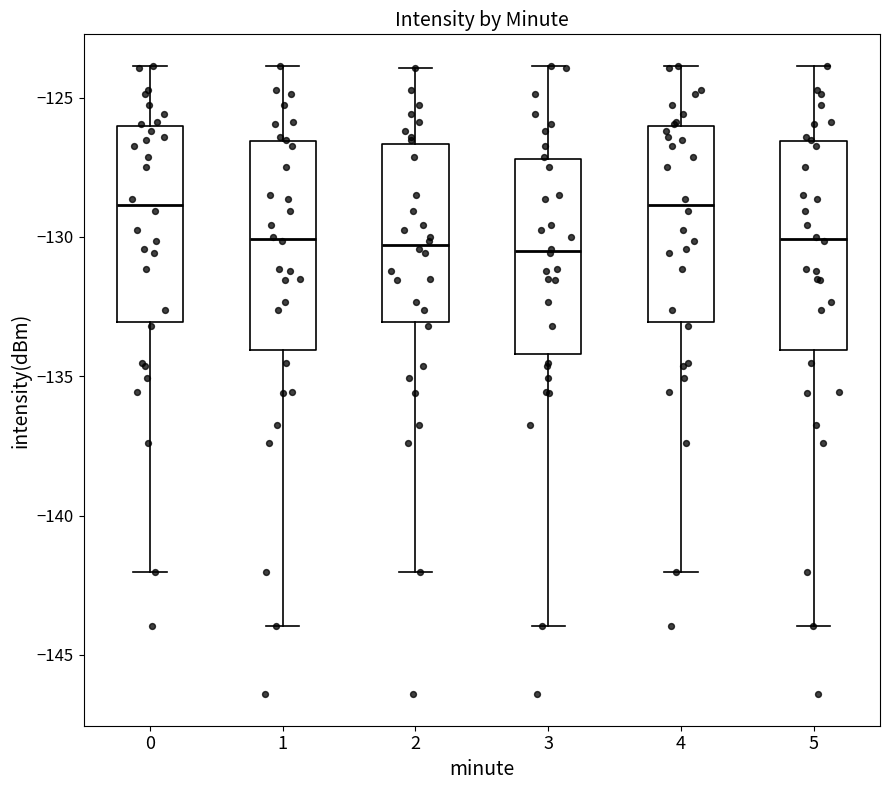

Reading left to right, read every box against the y-axis: the position of its median line, the range the box covers, and the ends of its whiskers. The values are not printed on the chart, so give them approximately, as read against the axis.

0: median -129.0, box -133.0 to -126.0, whiskers -142.0 to -124.0
1: median -130.0, box -134.0 to -126.5, whiskers -144.0 to -124.0
2: median -130.5, box -133.0 to -126.5, whiskers -142.0 to -124.0
3: median -130.5, box -134.0 to -127.0, whiskers -144.0 to -124.0
4: median -129.0, box -133.0 to -126.0, whiskers -142.0 to -124.0
5: median -130.0, box -134.0 to -126.5, whiskers -144.0 to -124.0